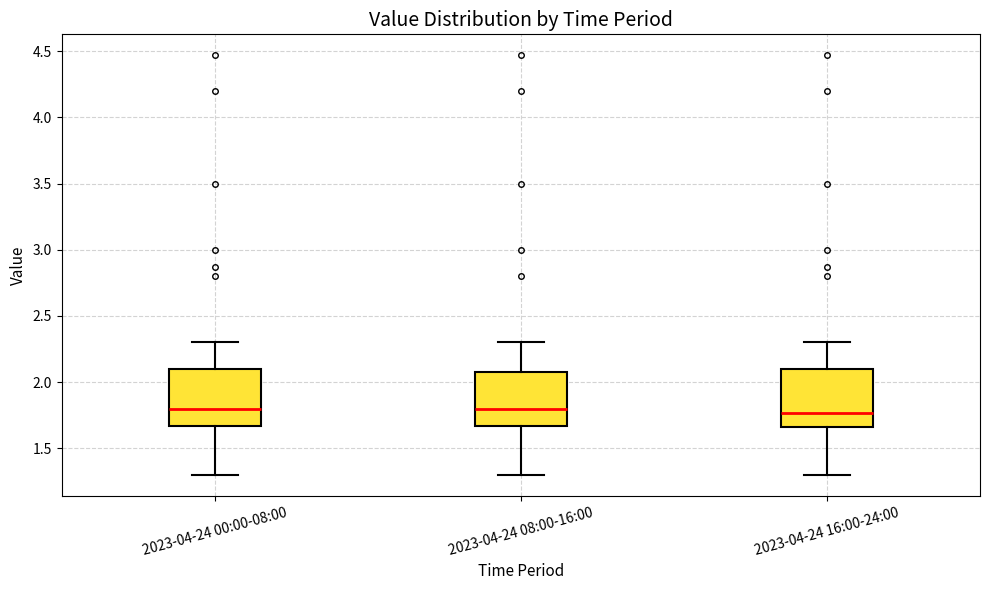

Reading left to right, transcribe this box plot: for each box, give where its median line is, the range the box spans, and where its two whiskers end, as read against the y-axis. The values are not printed on the chart, so give them approximately, as read against the axis.

2023-04-24 00:00-08:00: median 1.80, box 1.65 to 2.10, whiskers 1.30 to 2.30
2023-04-24 08:00-16:00: median 1.80, box 1.65 to 2.10, whiskers 1.30 to 2.30
2023-04-24 16:00-24:00: median 1.75, box 1.65 to 2.10, whiskers 1.30 to 2.30